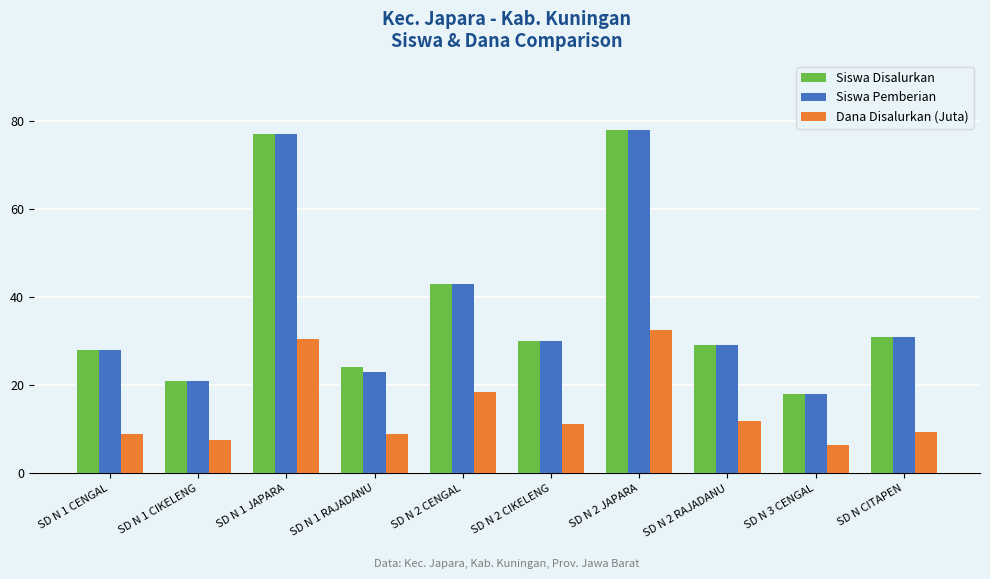

Where is Siswa Pemberian nearest to the value 48?

SD N 2 CENGAL